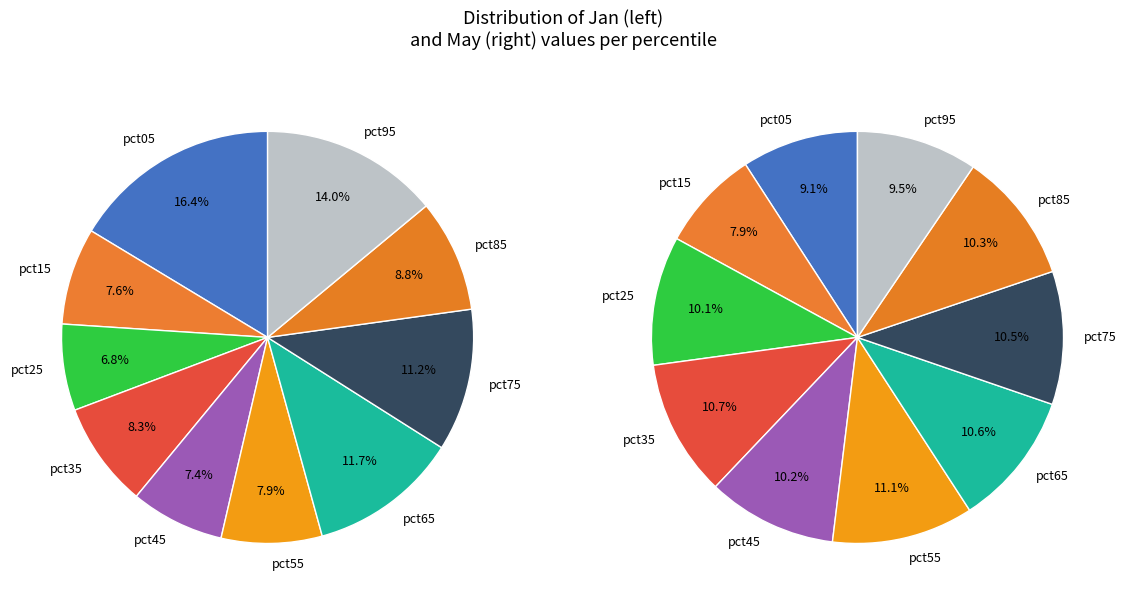

Count the number of slices in the pie.

10